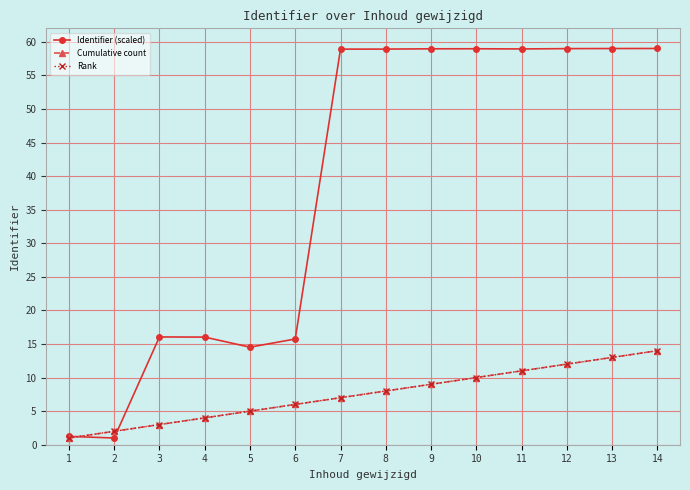

What is the average value of the Cumulative count series?

7.5